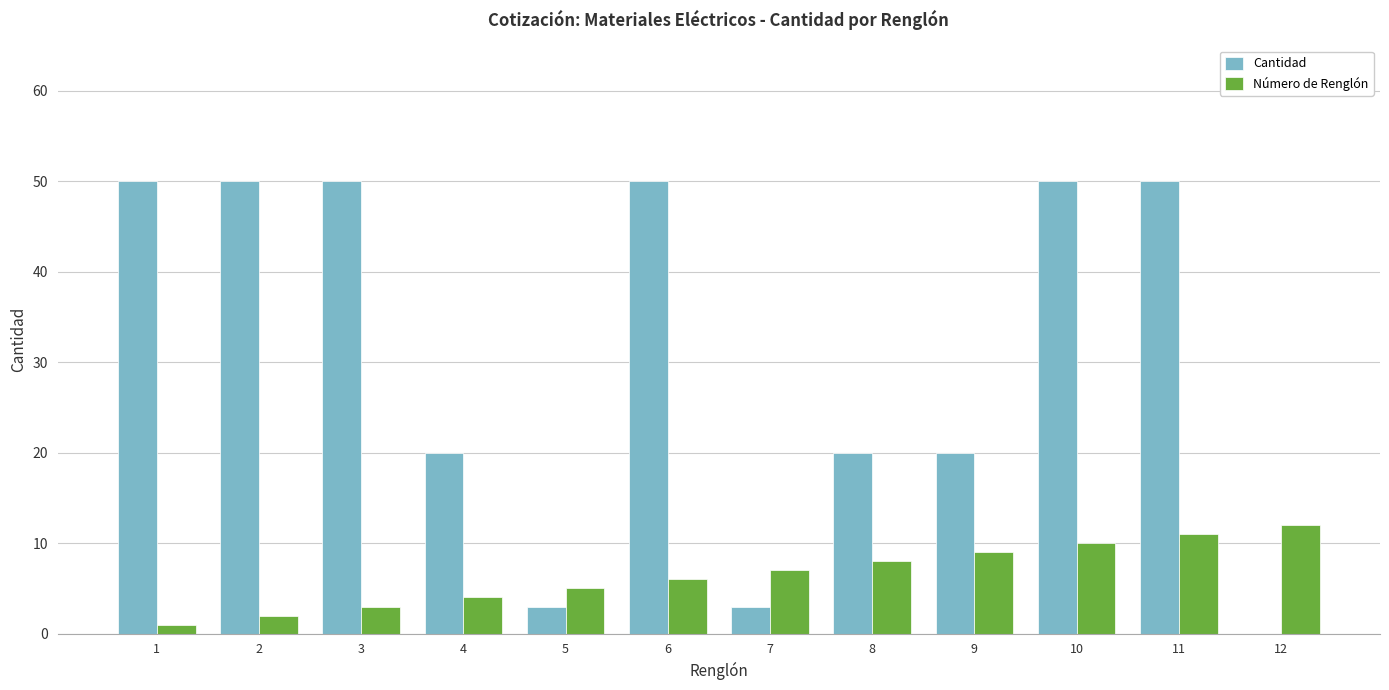

The Cantidad series shows 70 at 11. True or false?

False